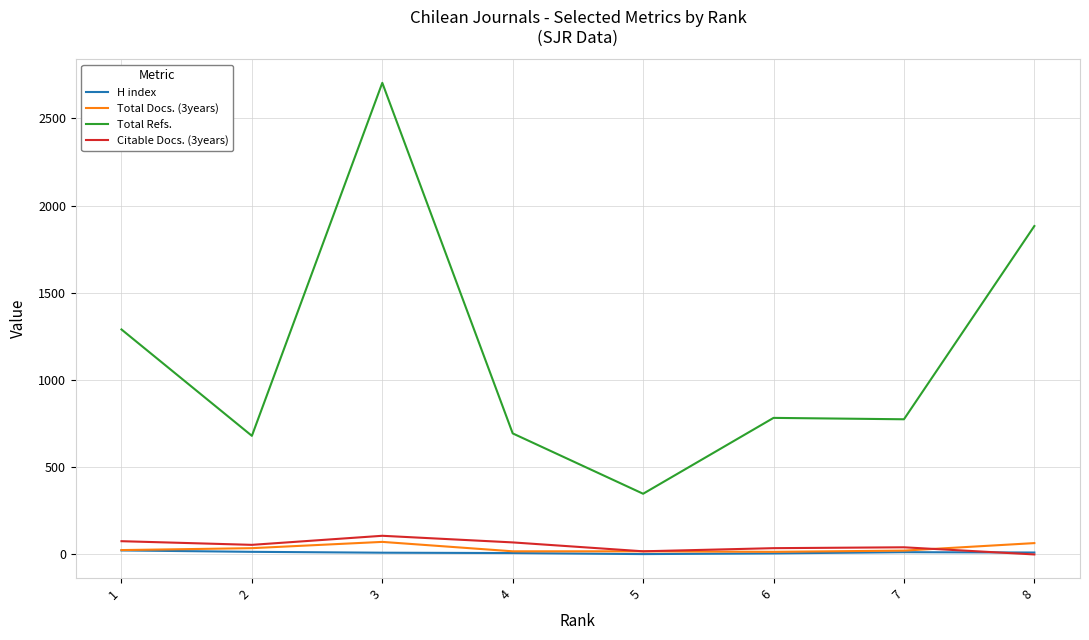

Which series has the largest range (max minus min)?

Total Refs.